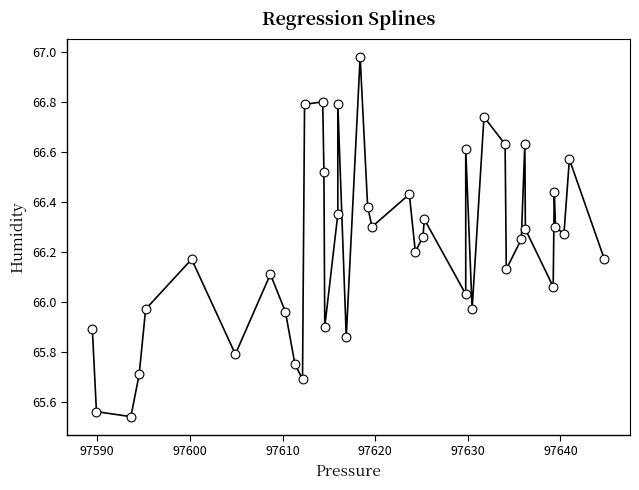

What is the range of Y values (max minus min)?

1.4